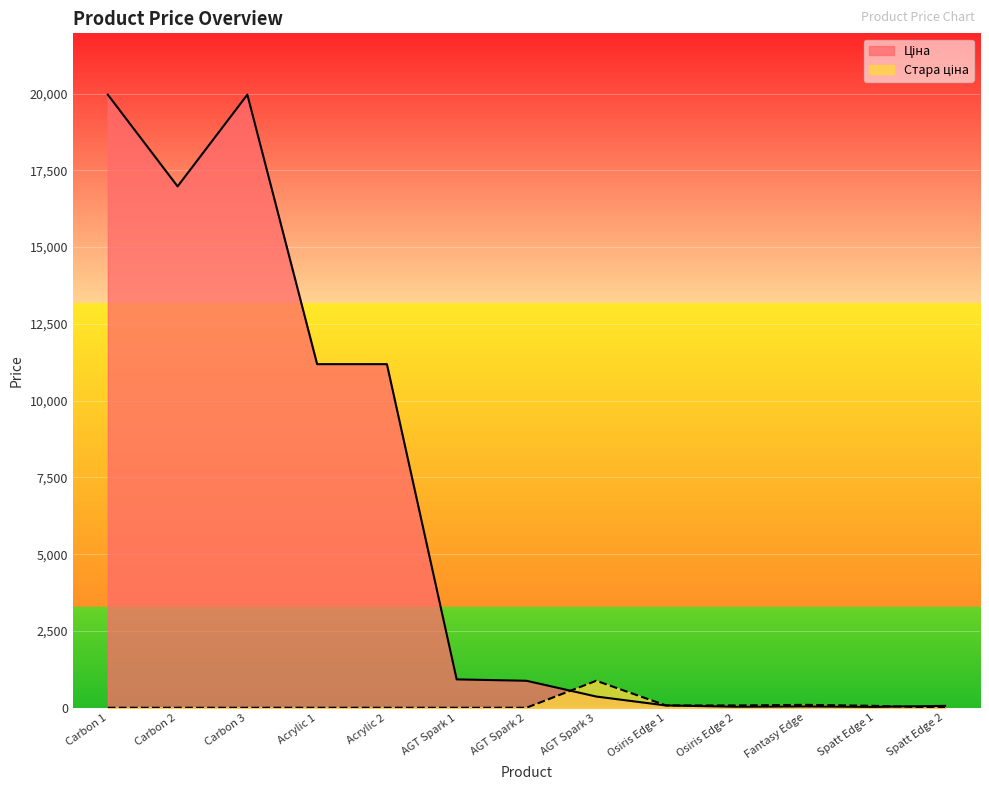

What is the value of the Стара ціна point at the 12th from the left?

61.3